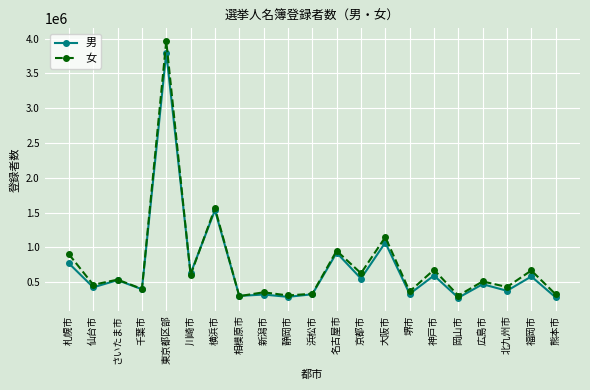

What is the maximum value for 女?

3963800